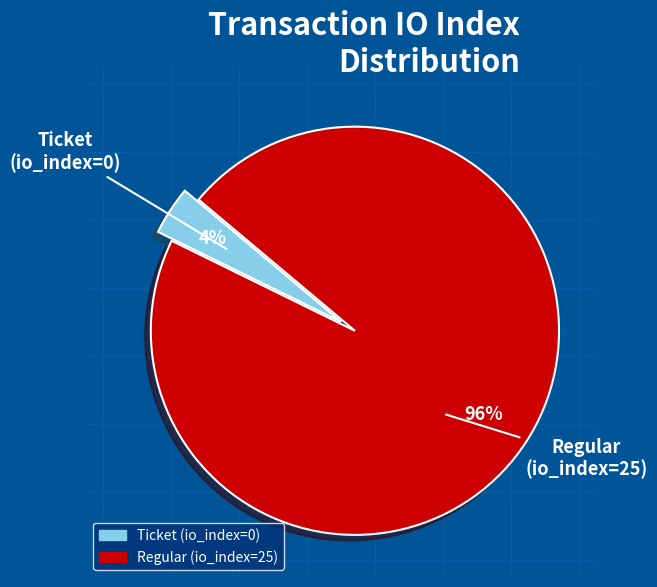

Is it true that Regular (io_index=25) is 91% of the pie?

False